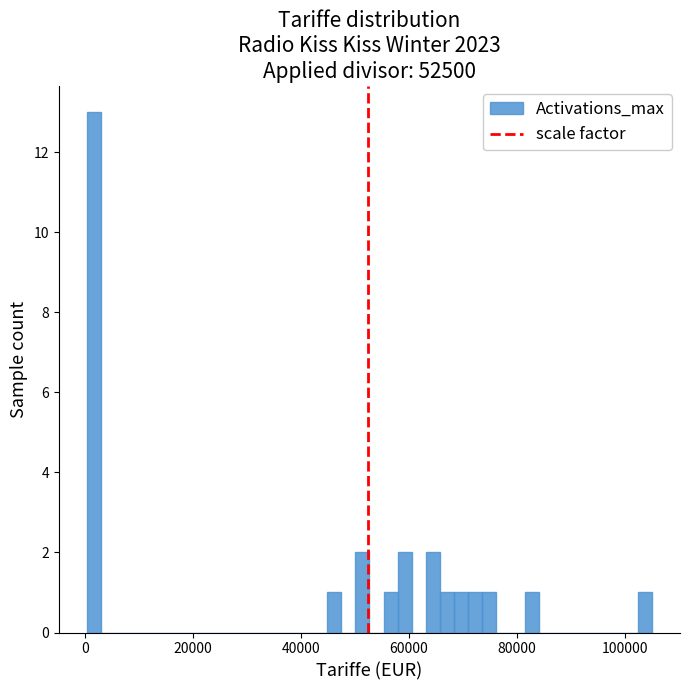

Read against the x-axis, roughly where is the centre of the tallest bar?

2000